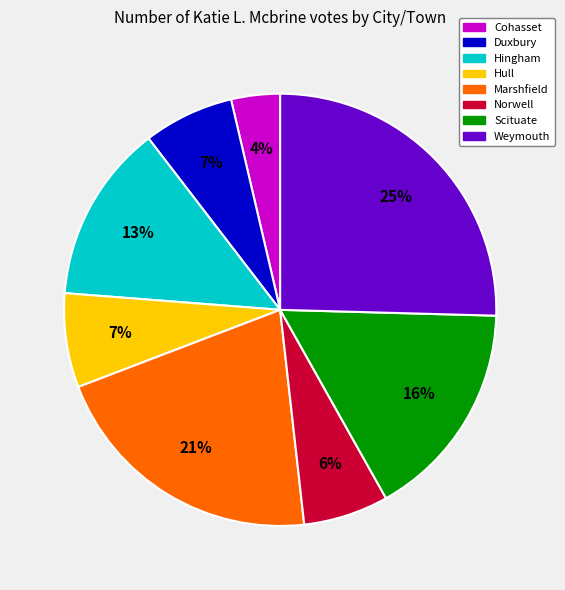

True or false: Marshfield accounts for 34% of the total.

False